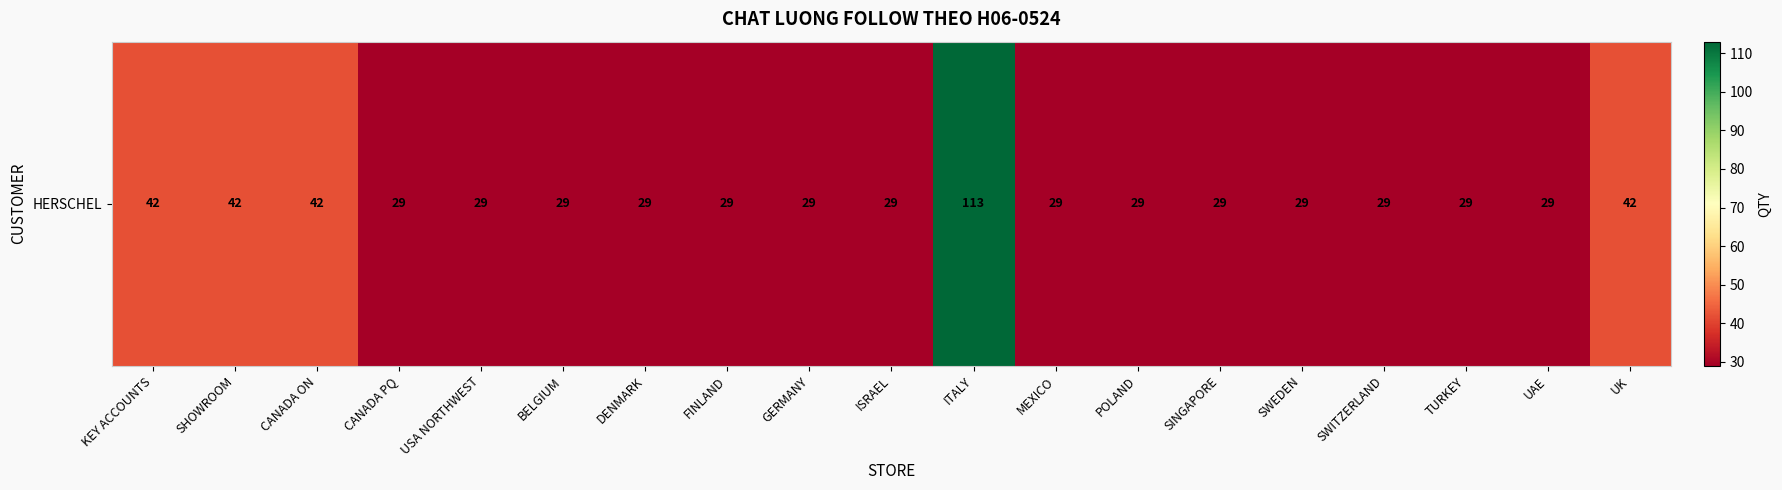

What is the average value?

36